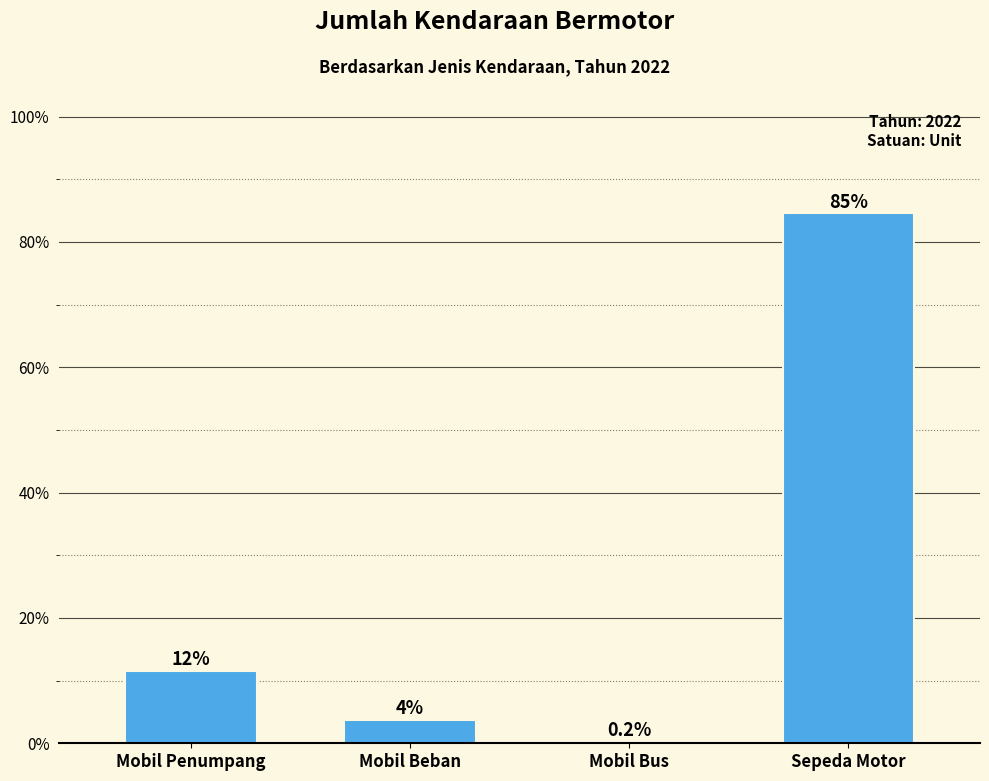

What is the label of the 2nd bar from the left?

Mobil Beban